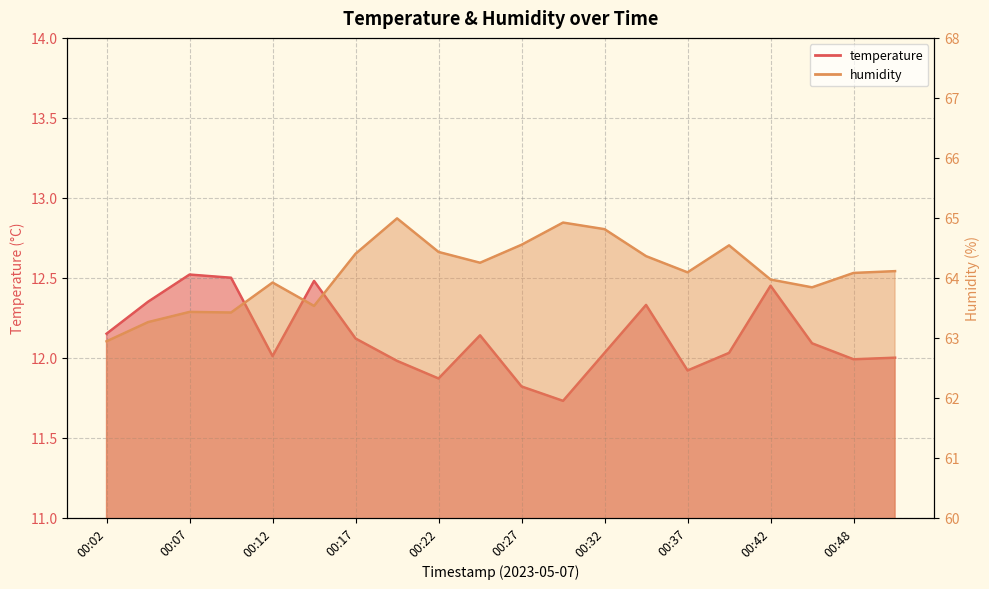

What are all the series names shown in the legend?

temperature, humidity